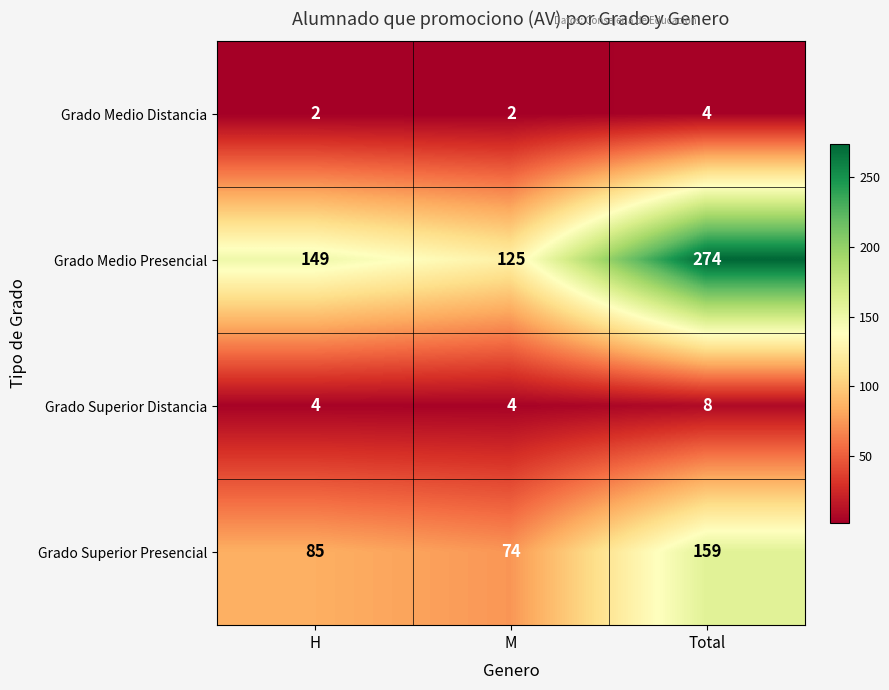

Which category has the highest value across all series?

Total